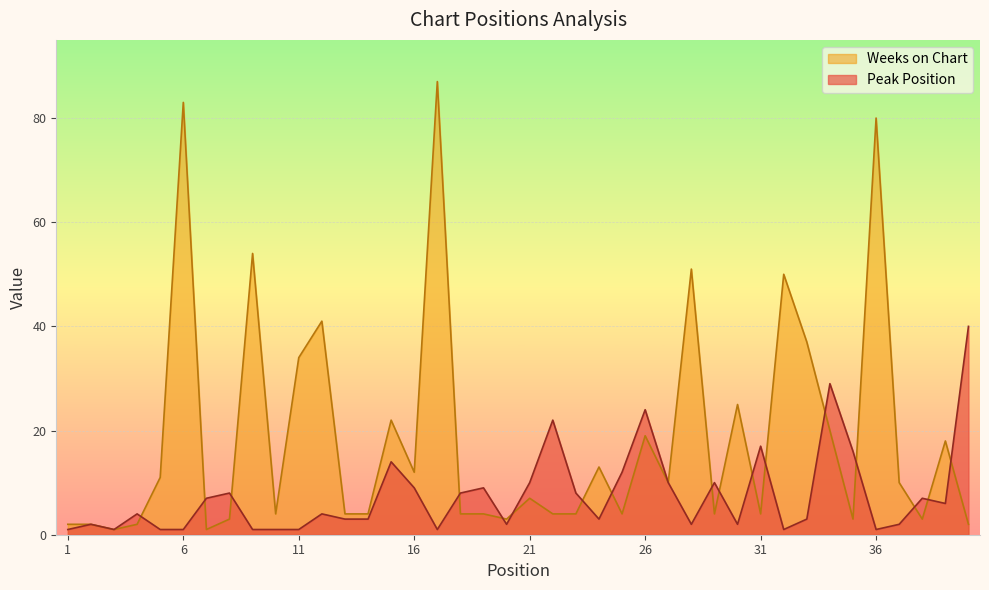

The value of Weeks on Chart at 40 is 2. True or false?

True